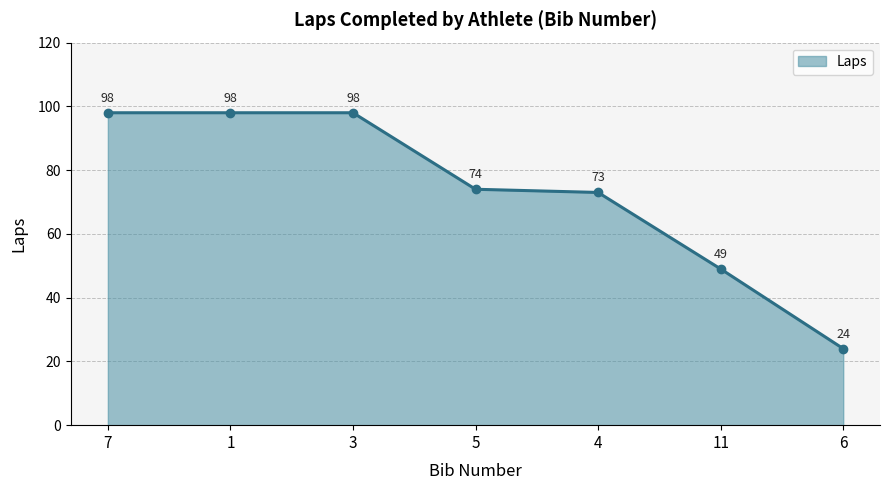

Is it true that the value at 5 is 119?

False